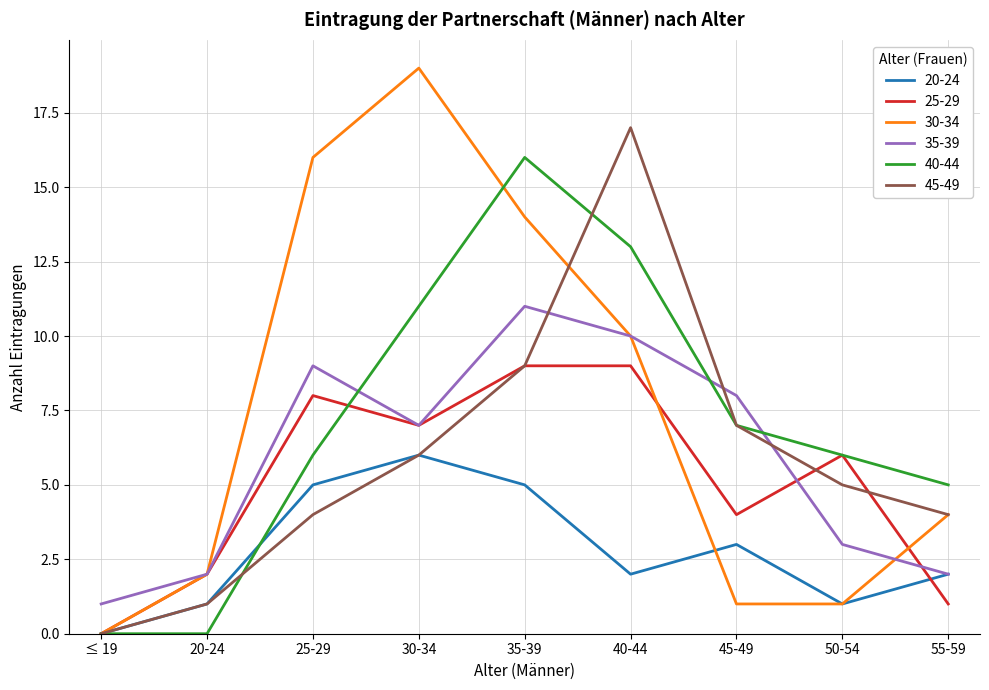

Where is 40-44 nearest to the value 8?

45-49